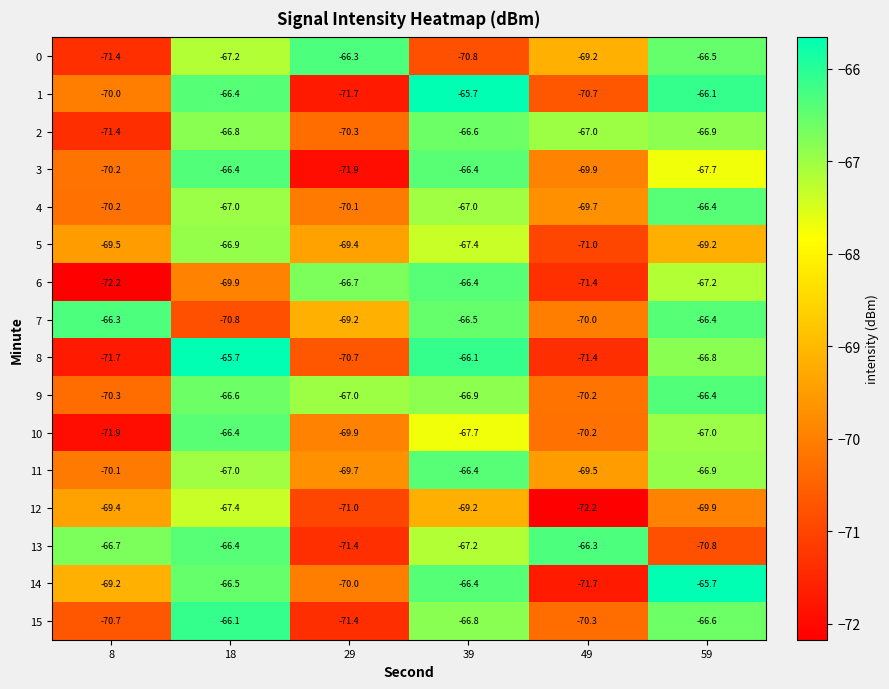

How many categories are shown in the chart?

6